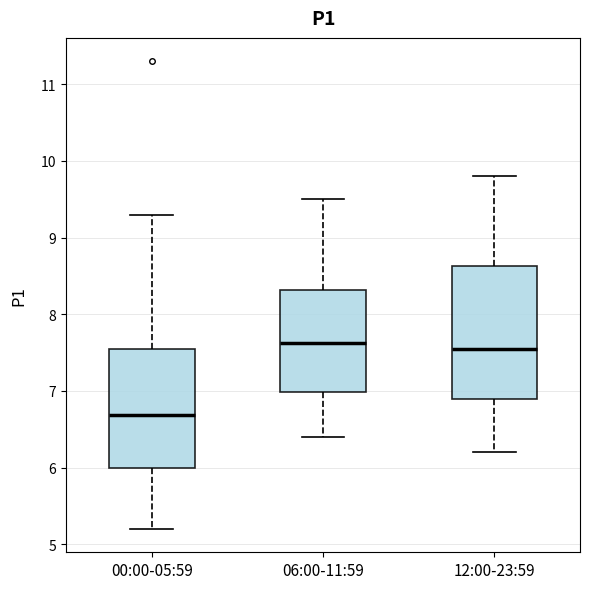

Reading left to right, read every box against the y-axis: the position of its median line, the range the box covers, and the ends of its whiskers. The values are not printed on the chart, so give them approximately, as read against the axis.

00:00-05:59: median 6.7, box 6.0 to 7.5, whiskers 5.2 to 9.3
06:00-11:59: median 7.6, box 7.0 to 8.3, whiskers 6.4 to 9.5
12:00-23:59: median 7.6, box 6.9 to 8.6, whiskers 6.2 to 9.8